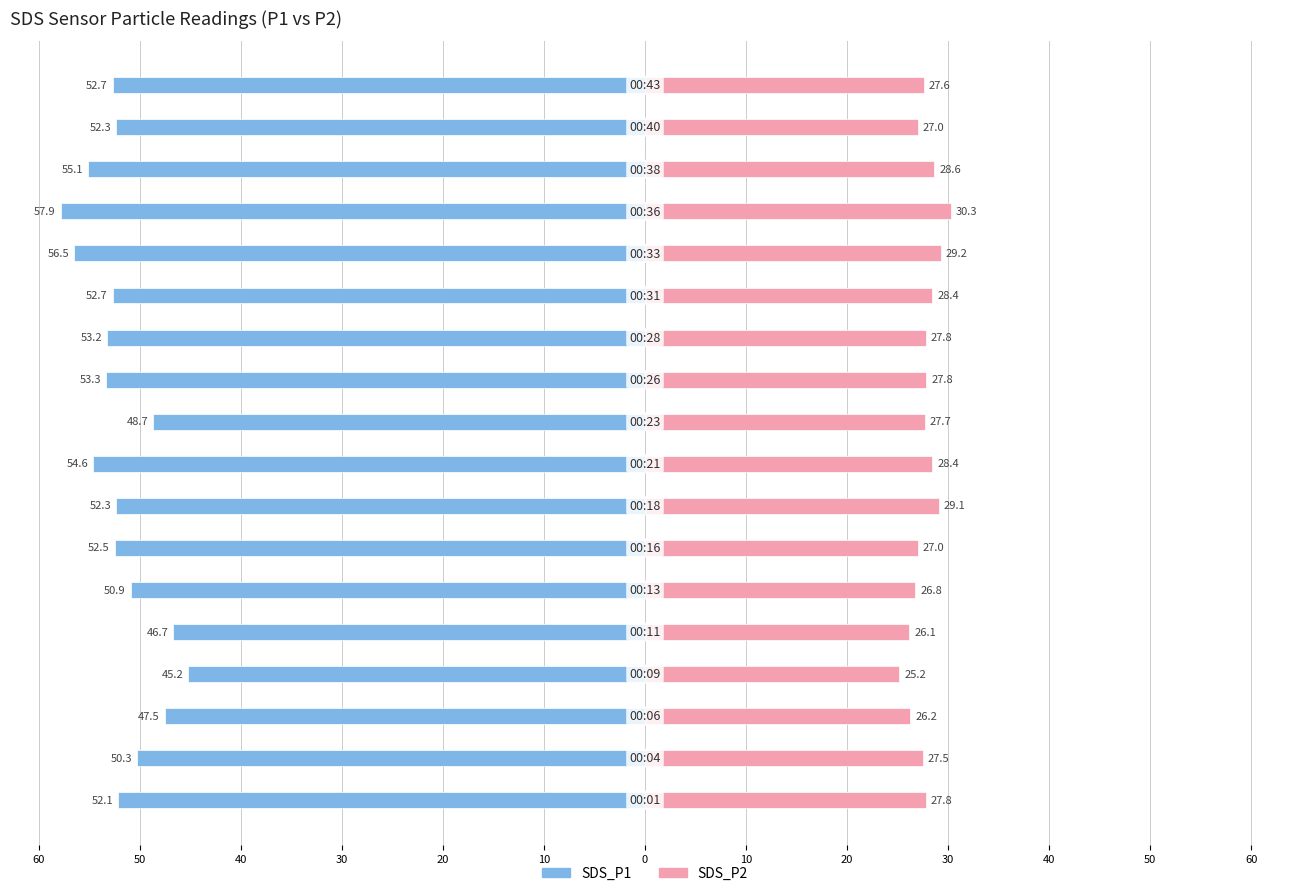

At how many categories does at least one series exceed -18?

18